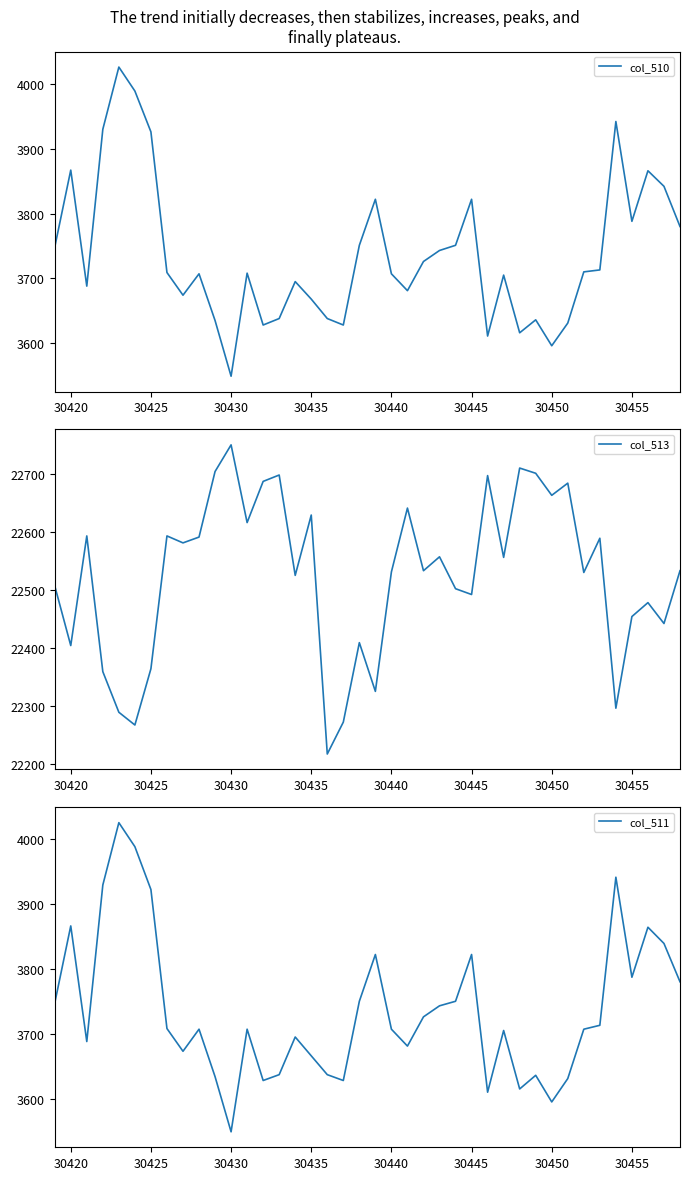

What is the highest value of the col_510 series?

4026